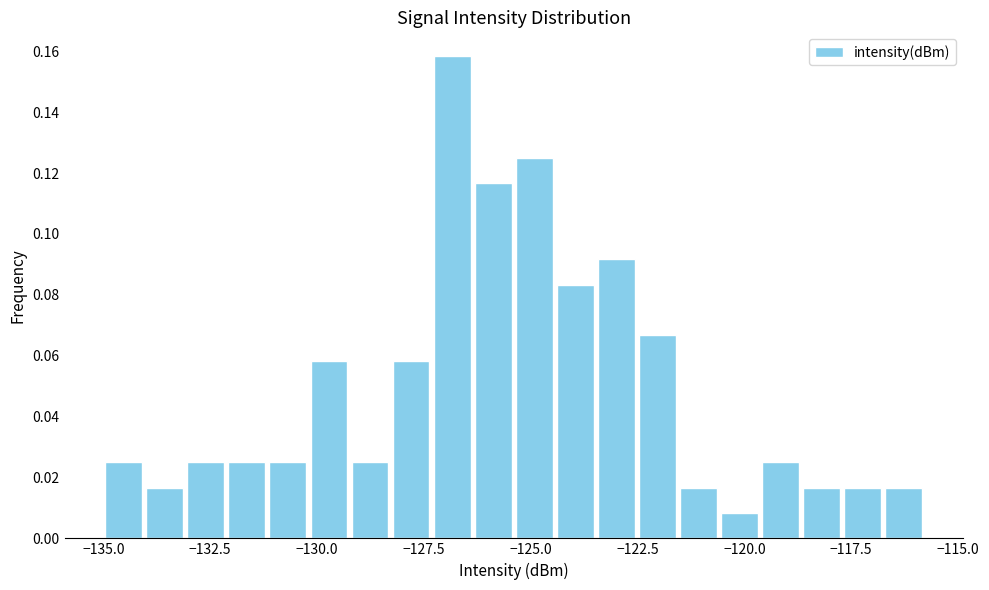

Around what value on the x-axis is the tallest bar? Give the approximate position of its centre, as read against the axis.

-127.0